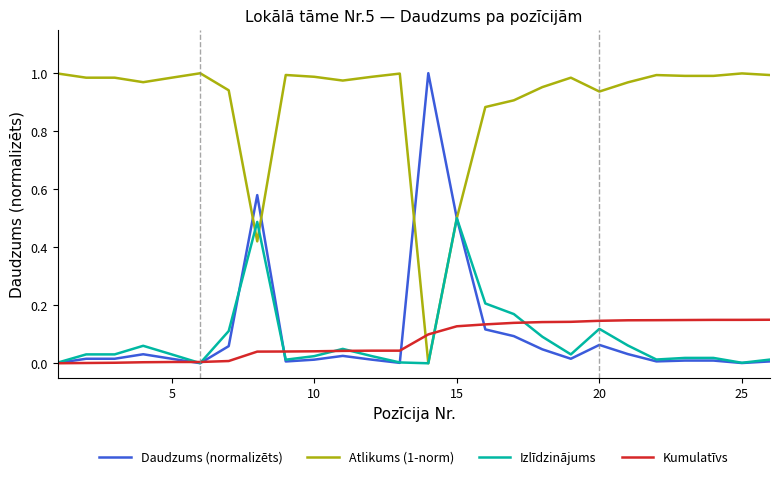

True or false: Atlikums (1-norm) and Kumulatīvs intersect in this chart.

True